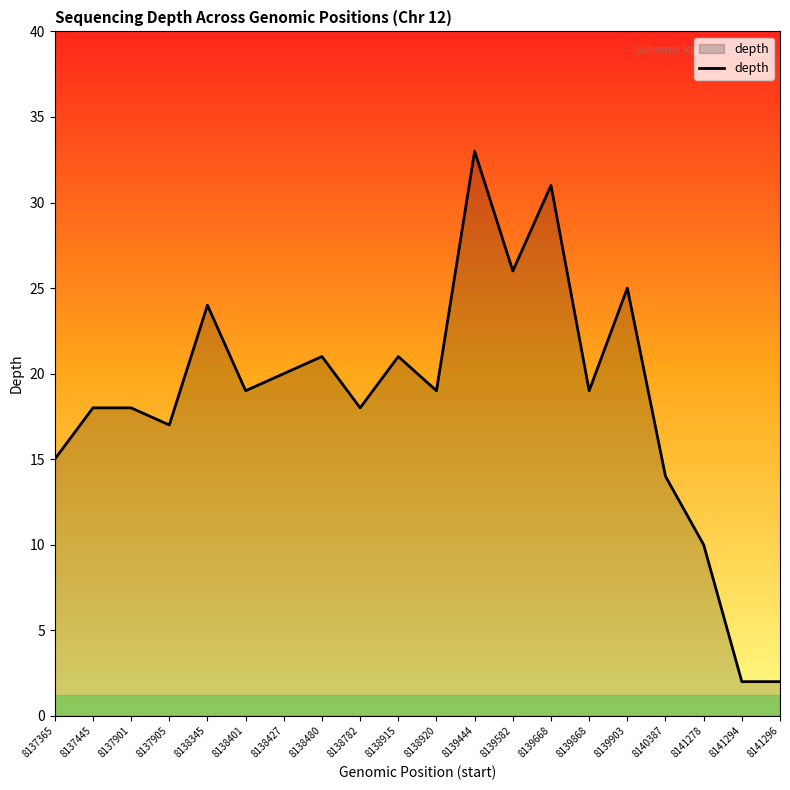

What is the difference between the maximum and minimum values?

31